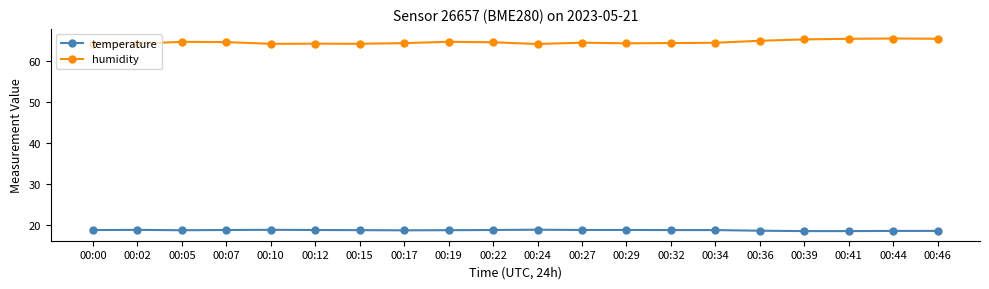

Which series has the largest total across all categories?

humidity